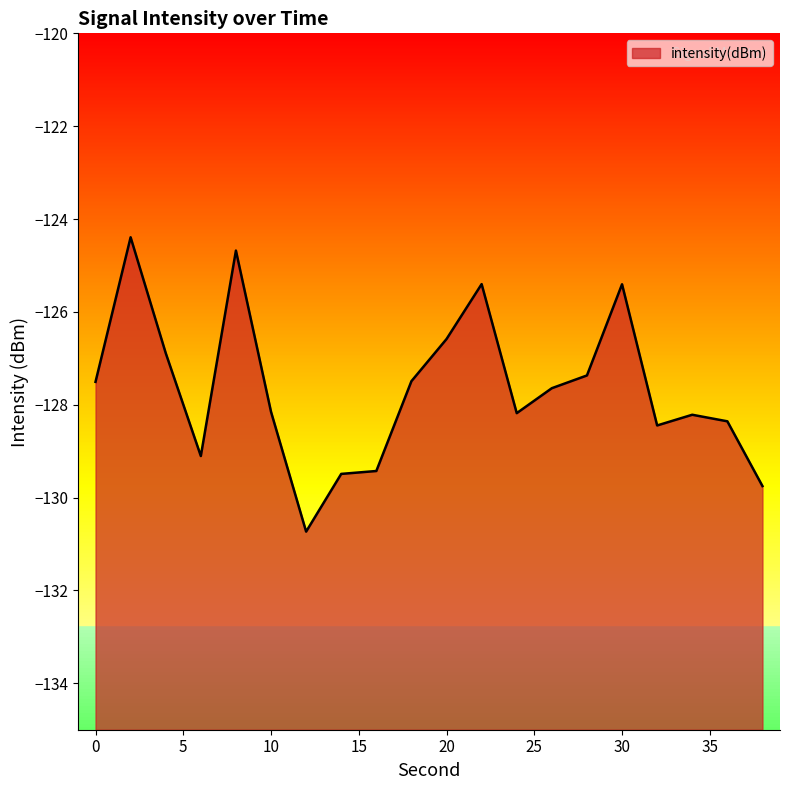

Which category has the lowest value across all series?

12